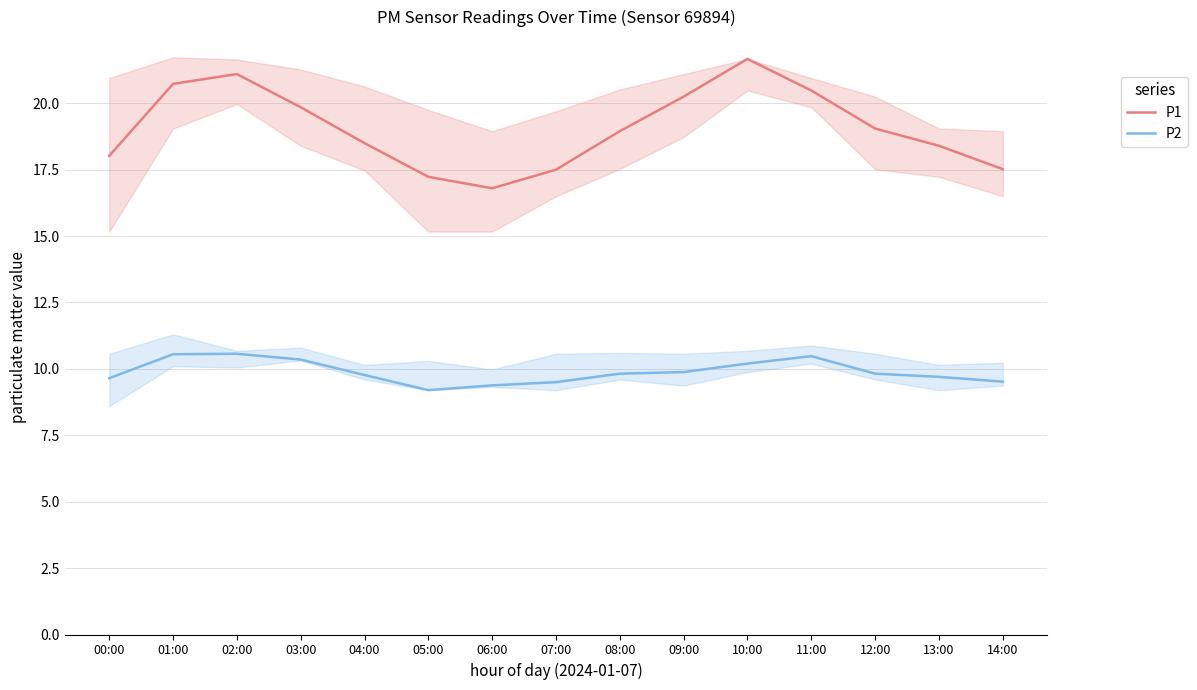

Which series has the largest total across all categories?

P1